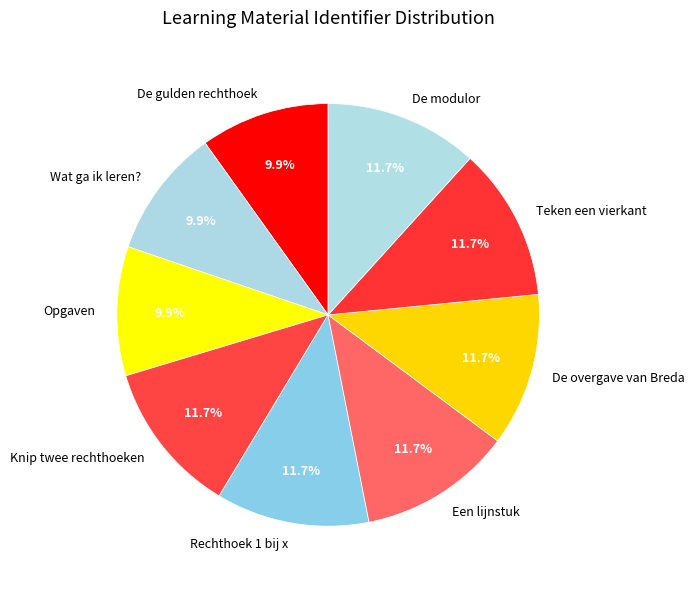

True or false: Opgaven accounts for 4% of the total.

False